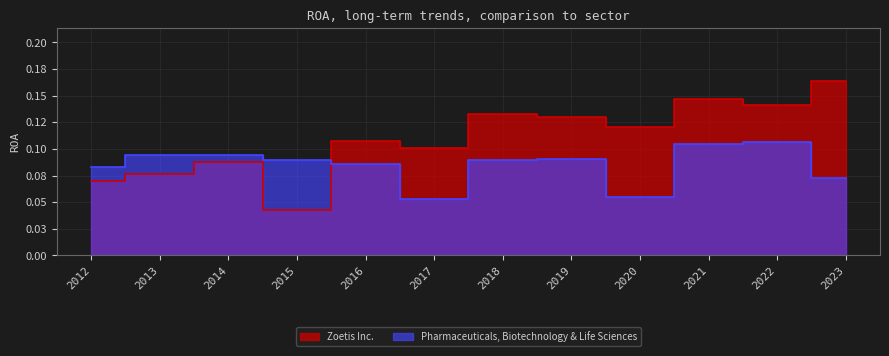

In Zoetis Inc., how many points are higher than both neighbors (excluding endpoints)?

4